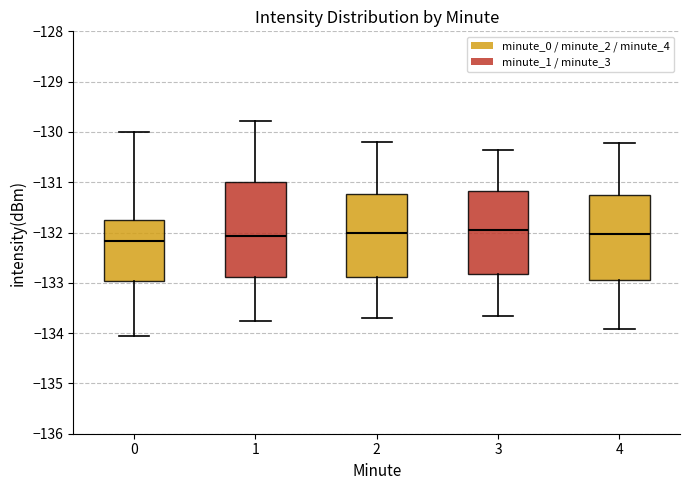

Reading left to right, read every box against the y-axis: the position of its median line, the range the box covers, and the ends of its whiskers. The values are not printed on the chart, so give them approximately, as read against the axis.

0: median -132.2, box -133.0 to -131.7, whiskers -134.1 to -130.0
1: median -132.1, box -132.9 to -131.0, whiskers -133.8 to -129.8
2: median -132.0, box -132.9 to -131.2, whiskers -133.7 to -130.2
3: median -131.9, box -132.8 to -131.2, whiskers -133.6 to -130.3
4: median -132.0, box -132.9 to -131.2, whiskers -133.9 to -130.2